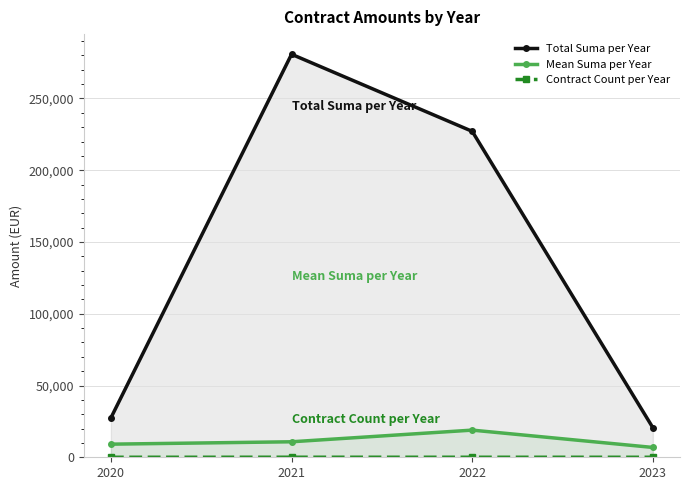

True or false: Mean Suma per Year and Total Suma per Year intersect in this chart.

False